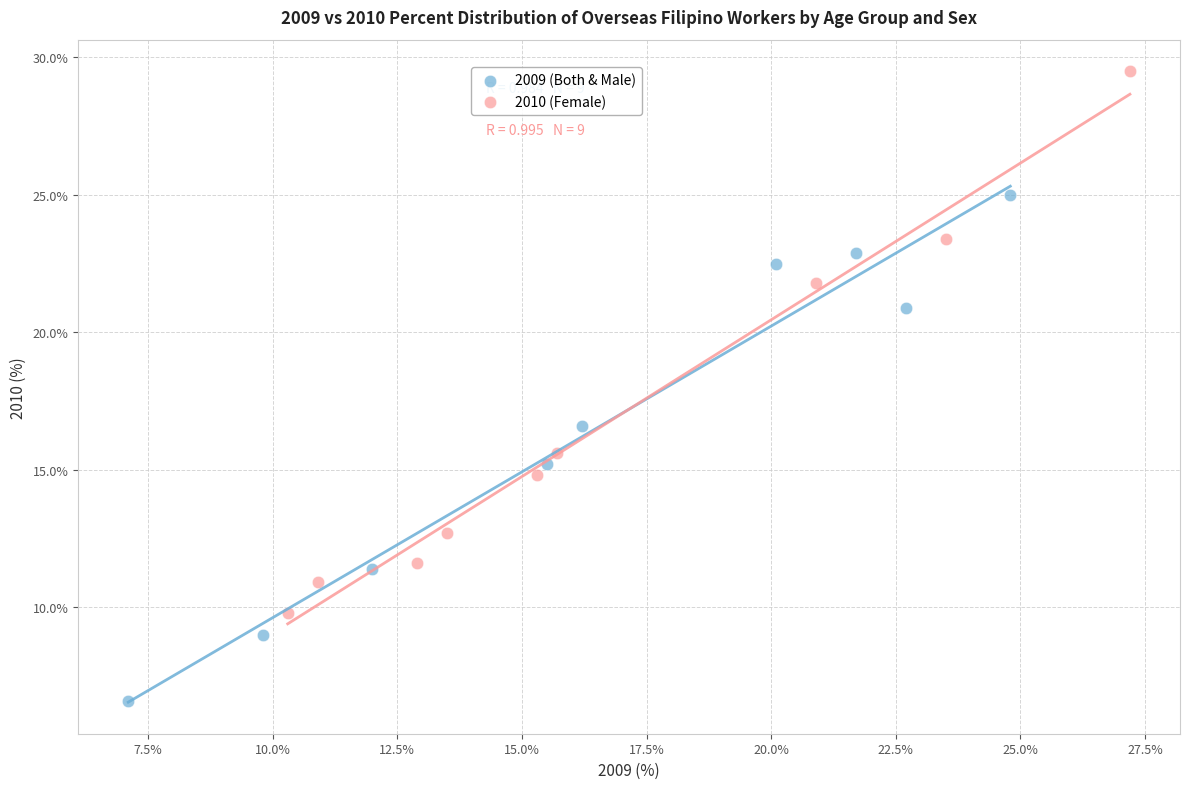

Which series reaches the maximum Y coordinate?

2010 (Female)